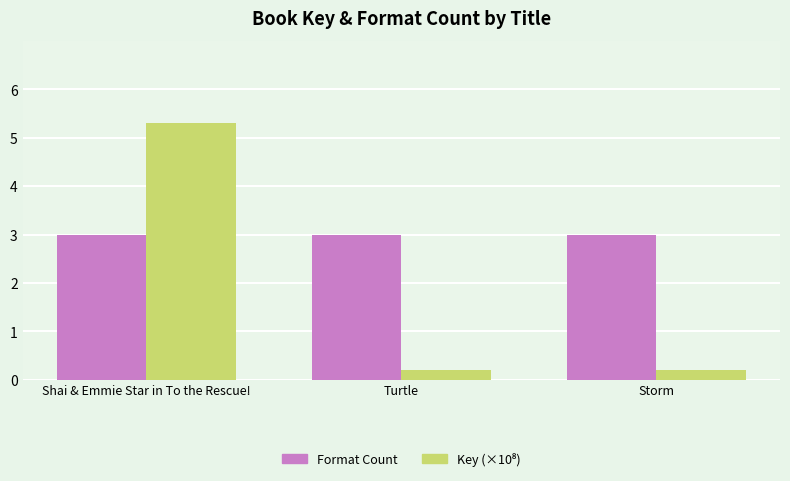

What is the average value of the Format Count series?

3.0